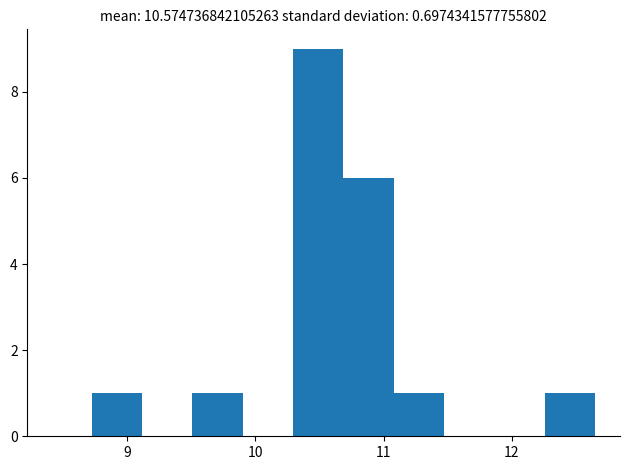

Read against the x-axis, roughly where is the centre of the tallest bar?

10.5